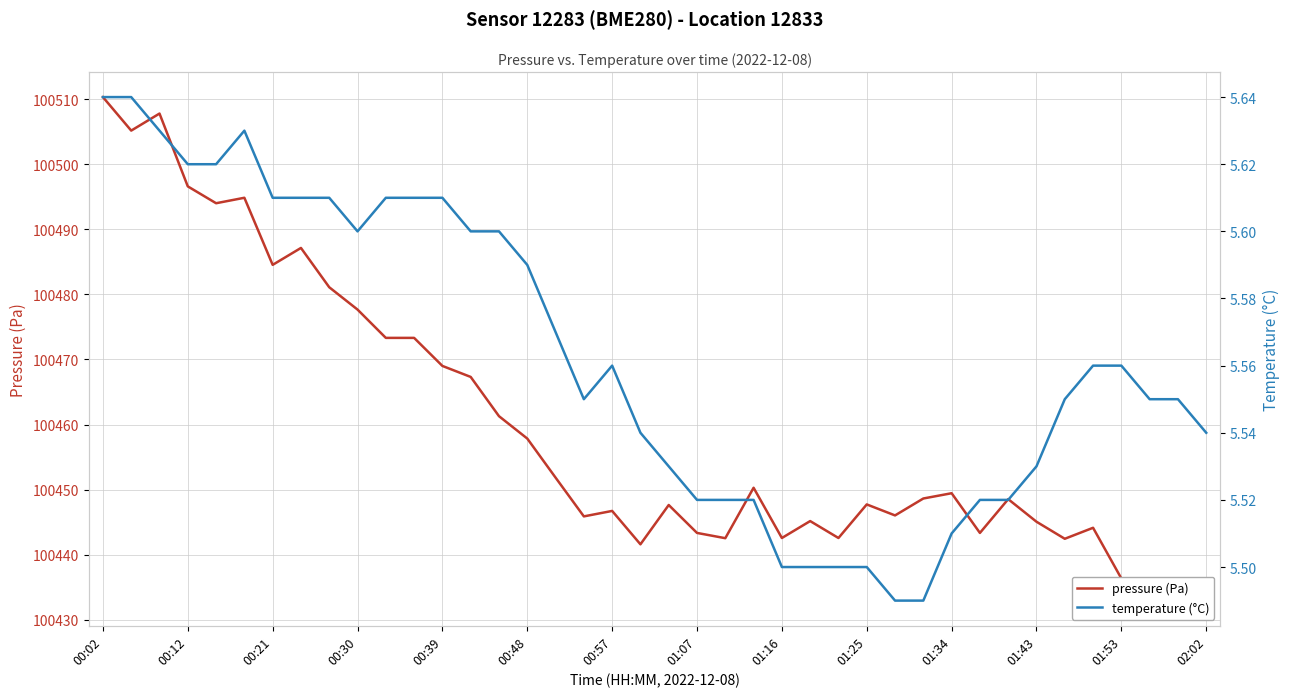

Is the value of pressure (Pa) at 01:07 greater than the value of temperature (°C) at 00:39?

Yes